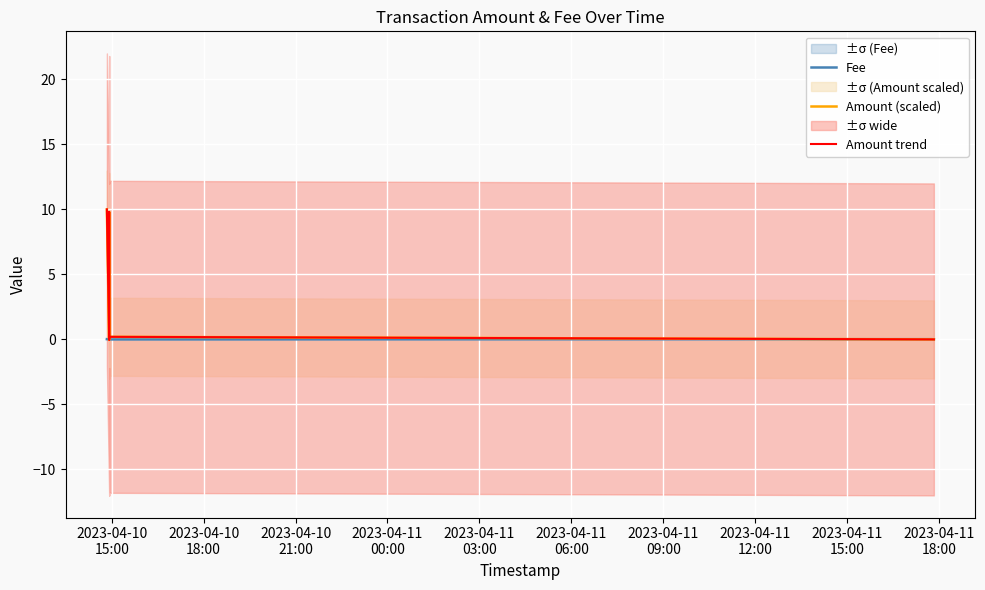

Which series has the largest total across all categories?

Amount (scaled)